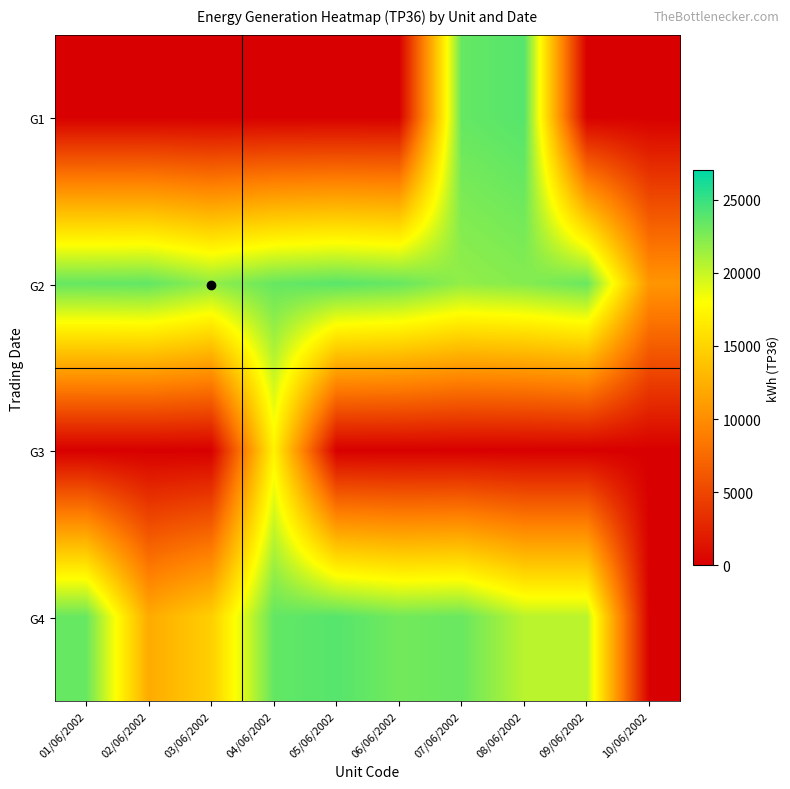

Is the value of G4 at 08/06/2002 greater than the value of G2 at 03/06/2002?

No